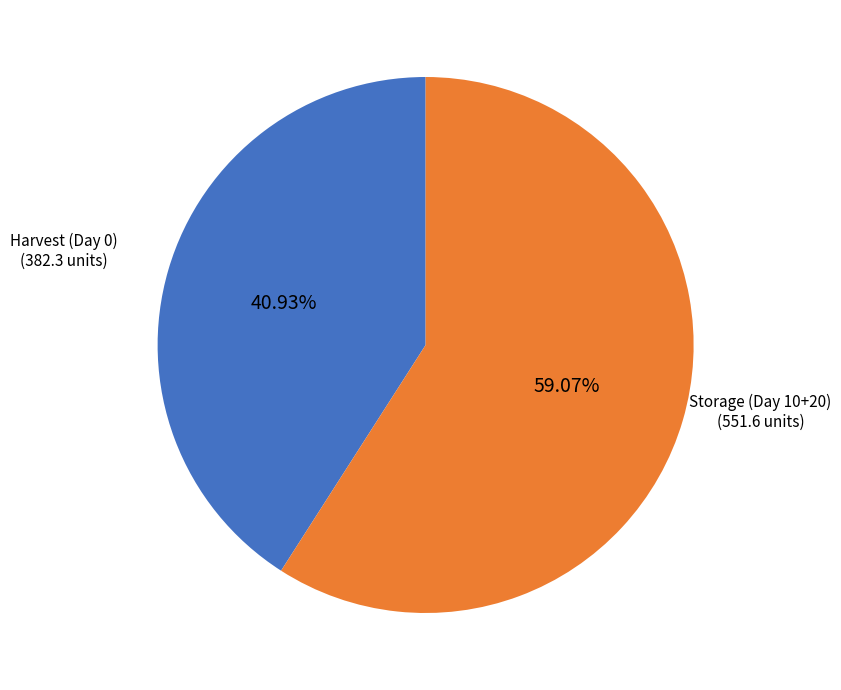

Count the number of slices in the pie.

2